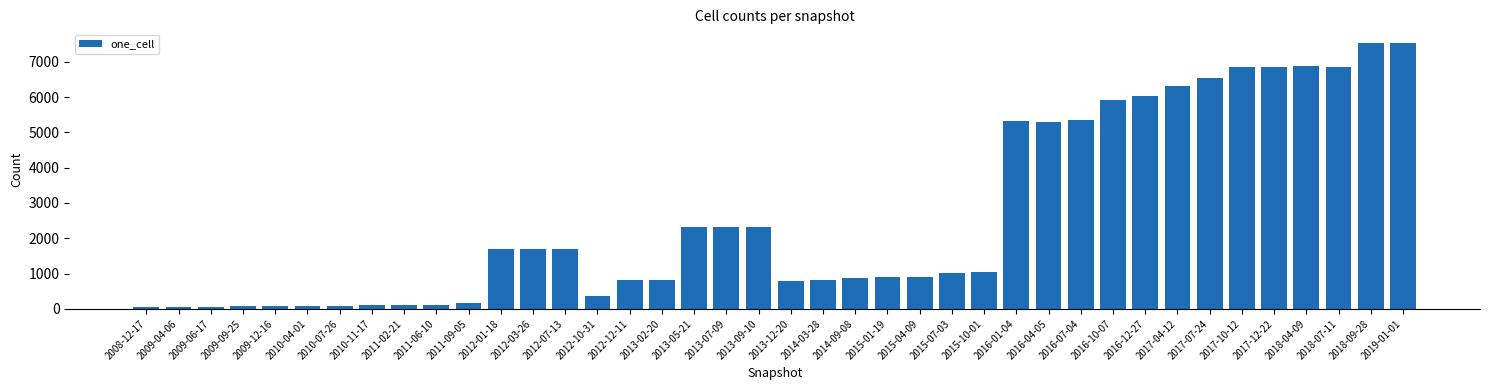

Is it true that the value at 2016-04-05 is 5297?

True